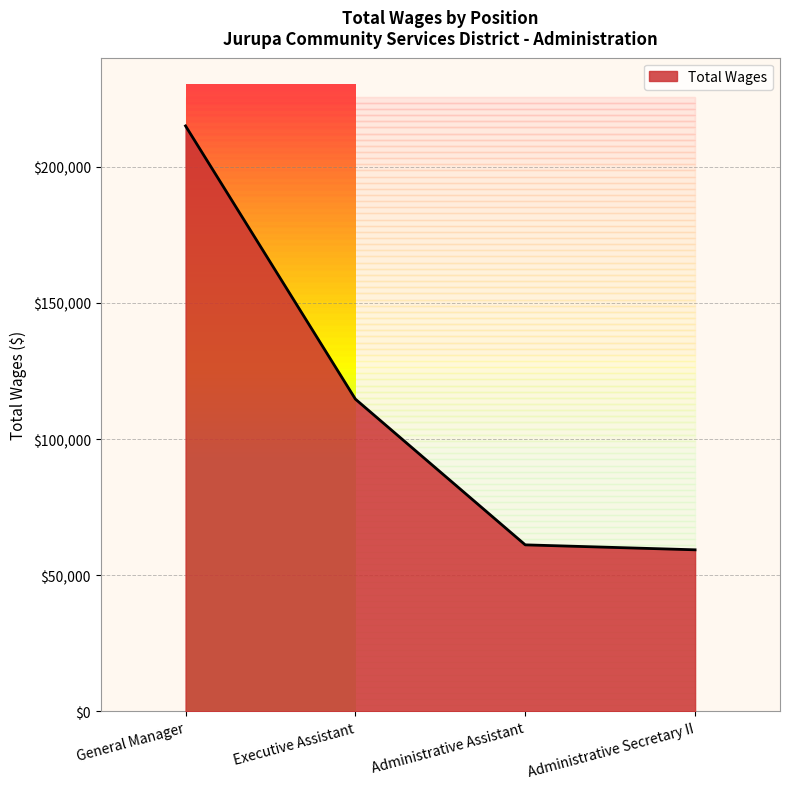

What is the label of the 4th point from the left?

Administrative Secretary II